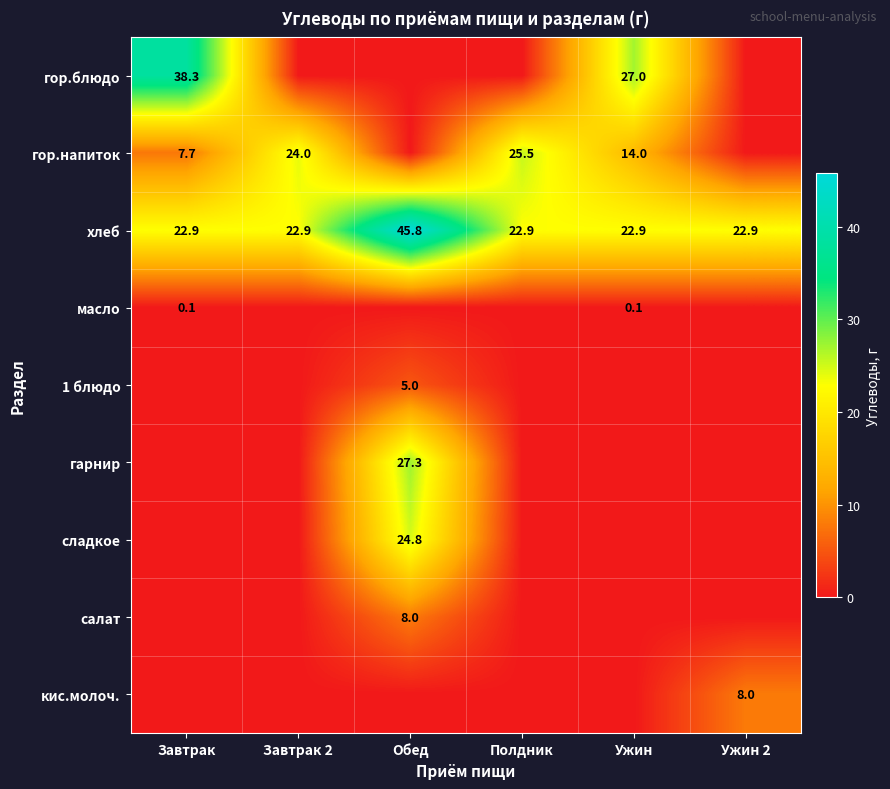

Is it true that 1 блюдо equals 7.8 at Обед?

False